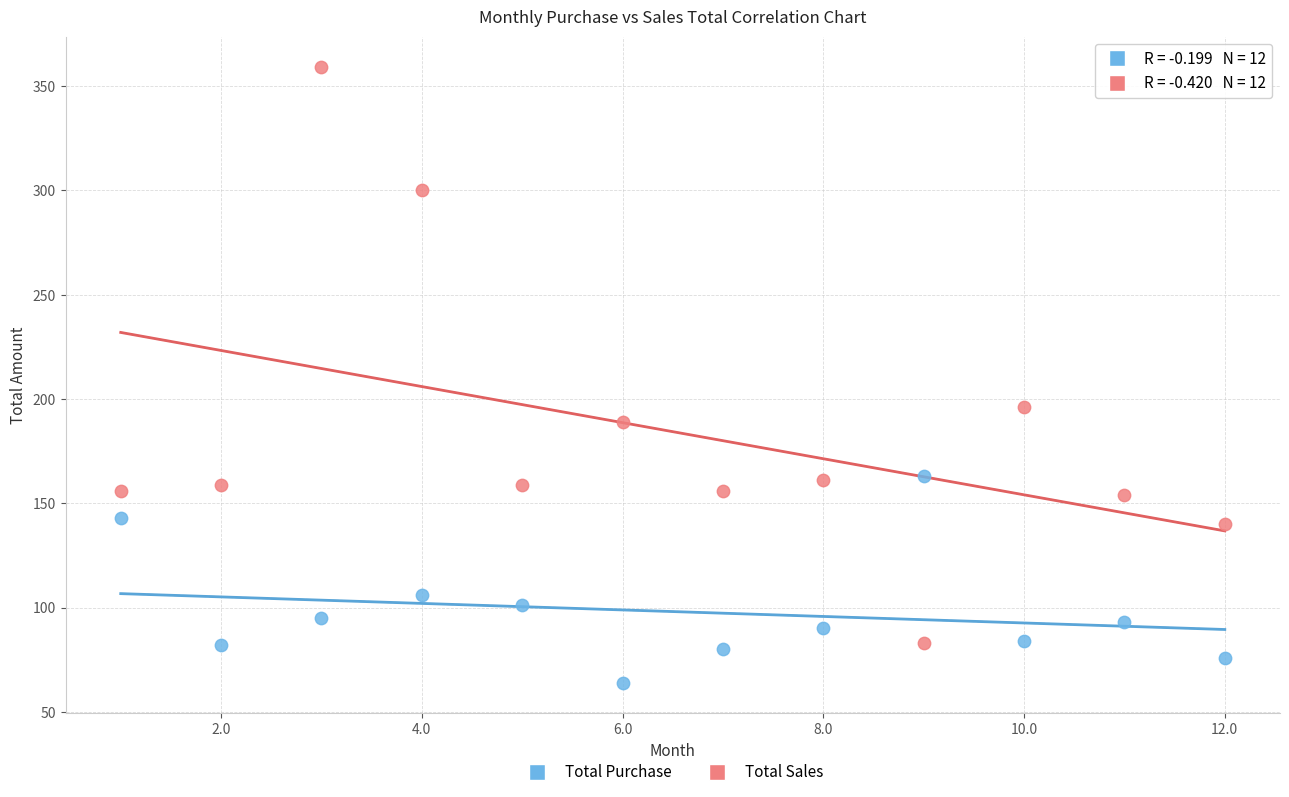

Across all data points, what is the range of Y values (max minus min)?

295